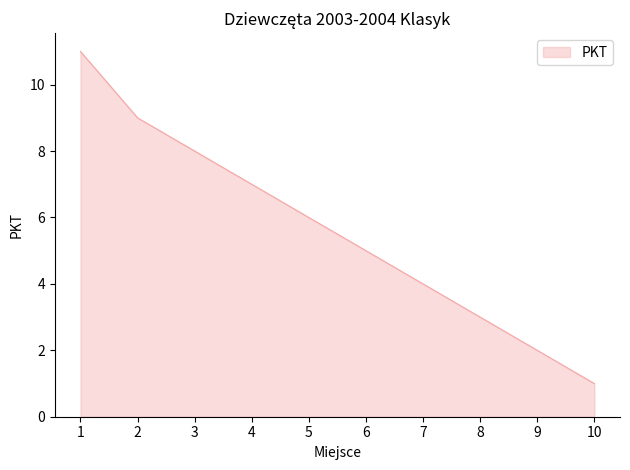

Is it true that the value at 5 is 6?

True